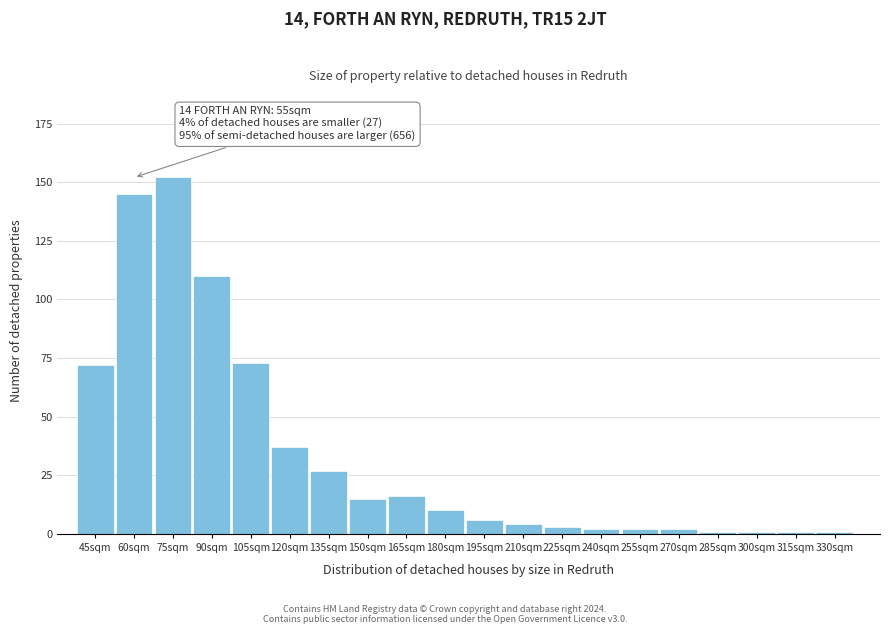

Reading right to left, list all the values displayed in this chart.

330sqm=1	315sqm=1	300sqm=1	285sqm=1	270sqm=2	255sqm=2	240sqm=2	225sqm=3	210sqm=4	195sqm=6	180sqm=10	165sqm=16	150sqm=15	135sqm=27	120sqm=37	105sqm=73	90sqm=110	75sqm=152	60sqm=145	45sqm=72